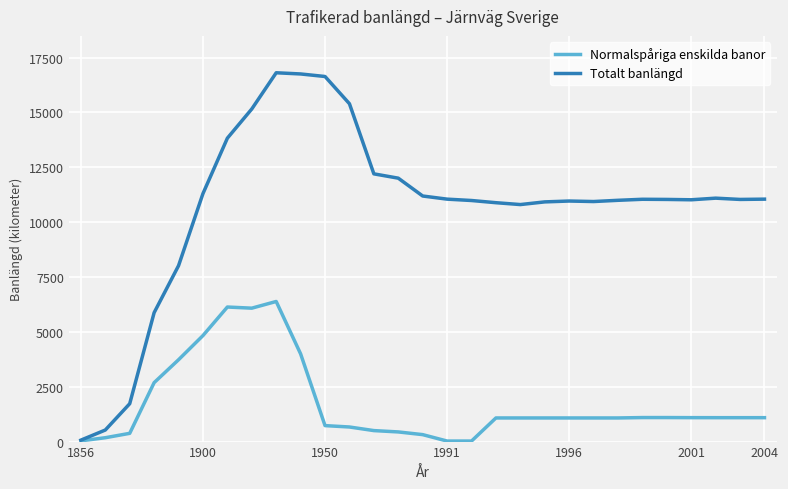

What is the sum of all Totalt banlängd values?

311353